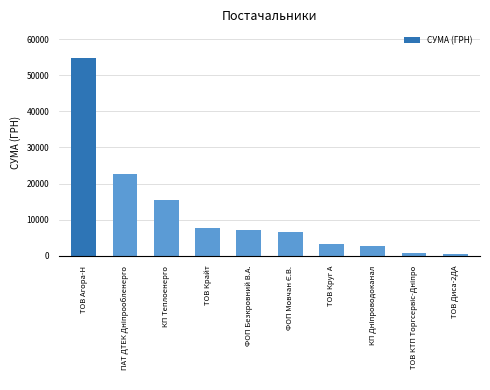

What is the sum of all values?

121691.8